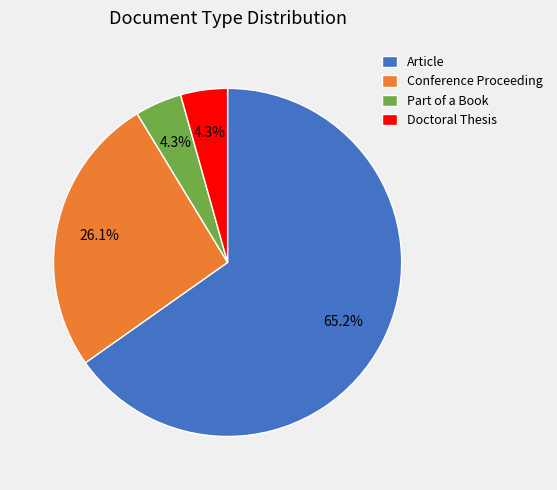

Is the sum of Article and Part of a Book greater than half?

Yes